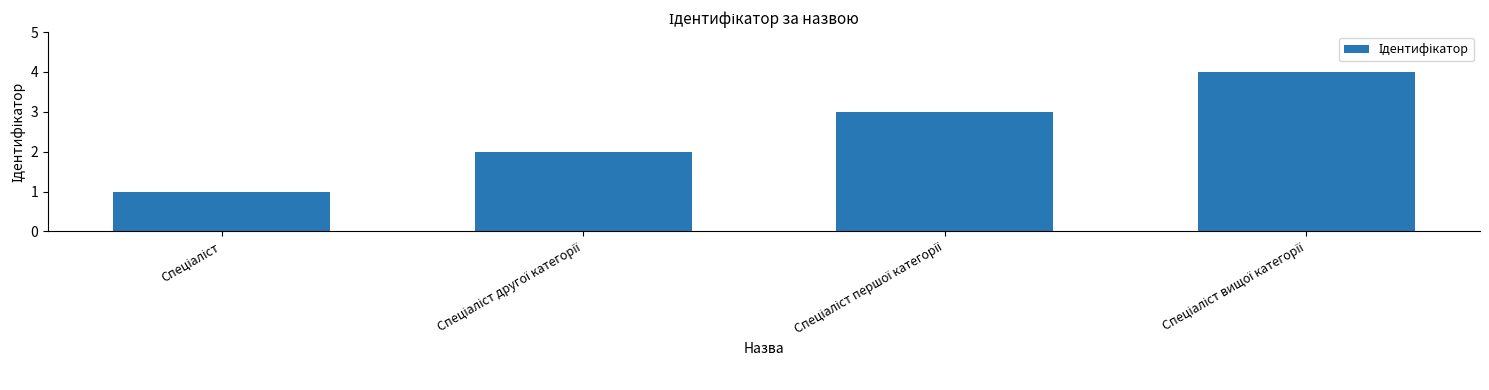

What is the maximum value shown in the chart?

4